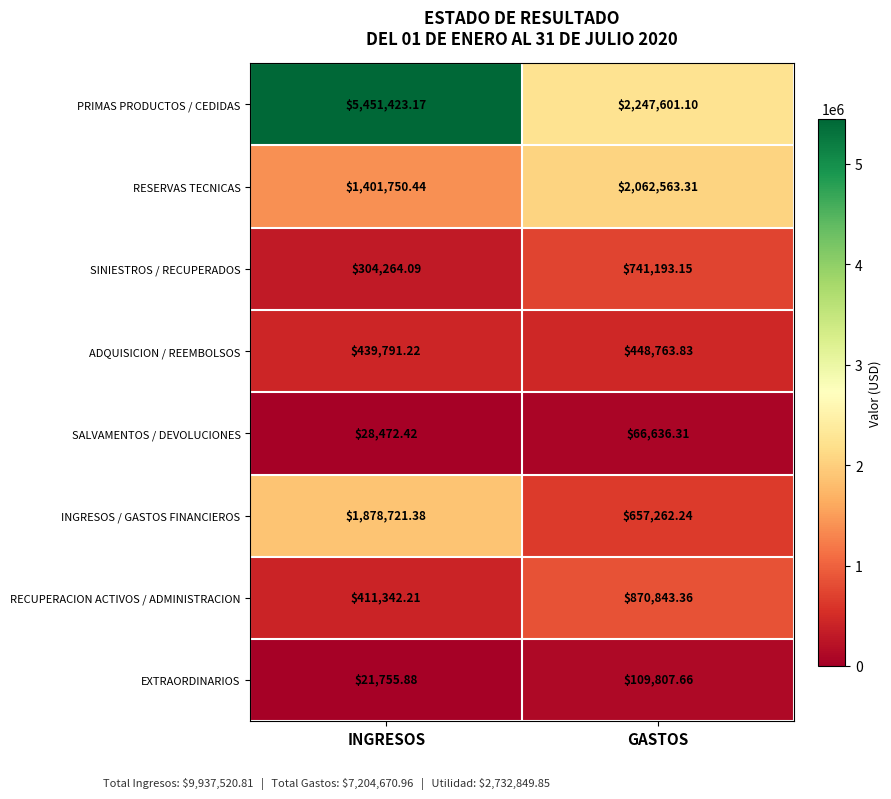

List the labels in order of EXTRAORDINARIOS value, largest first.

GASTOS, INGRESOS